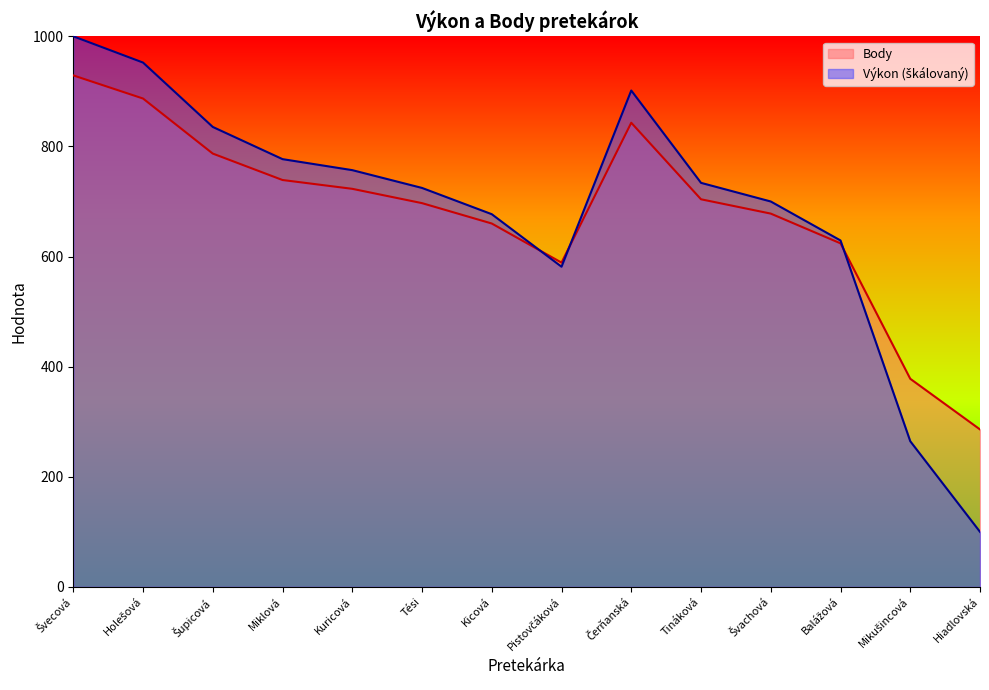

What position from the left is Tési?

6